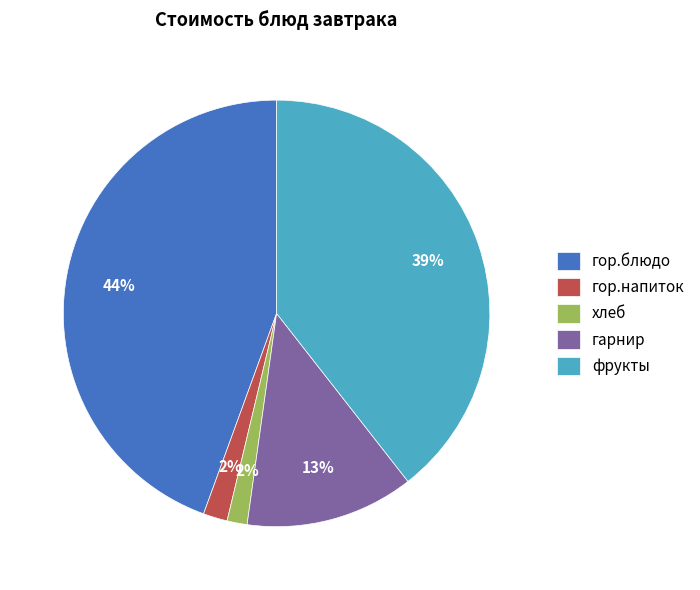

True or false: гор.блюдо accounts for 35% of the total.

False